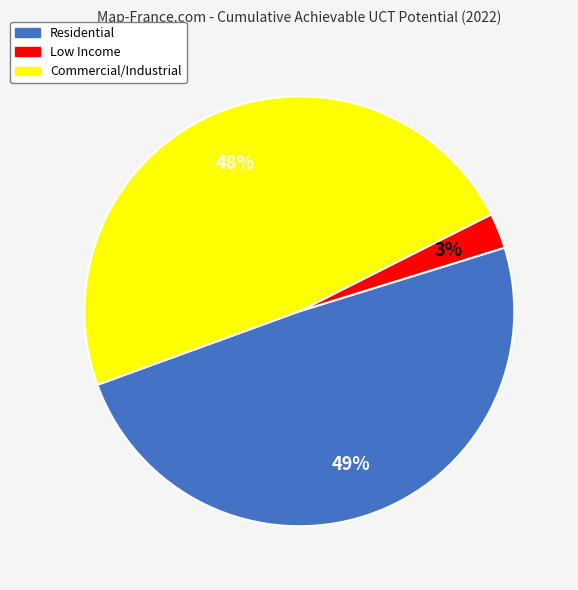

Is the sum of Residential and Commercial/Industrial greater than half?

Yes